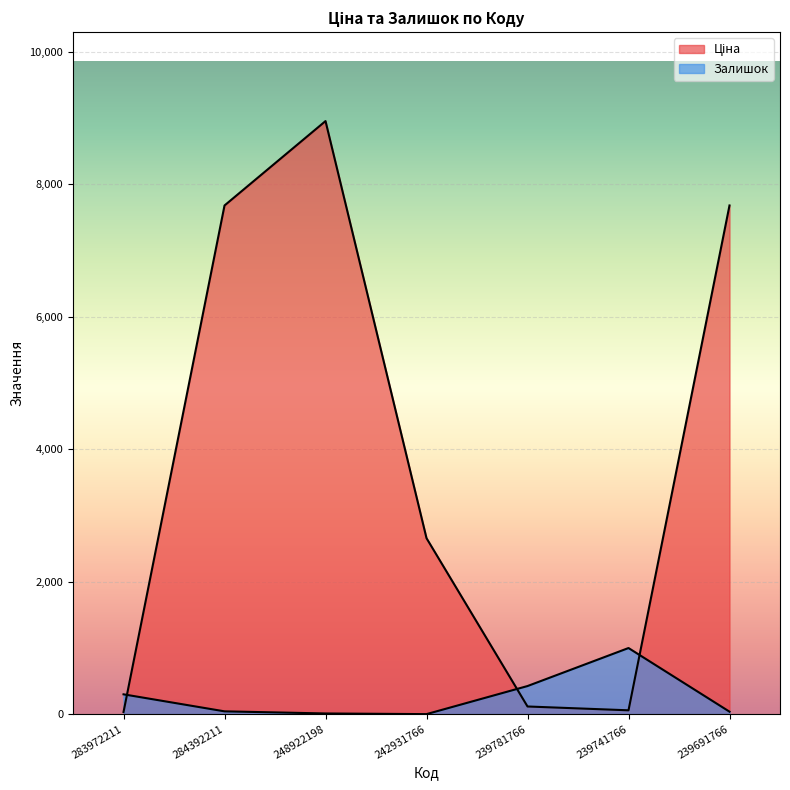

How many series are shown in this chart?

2